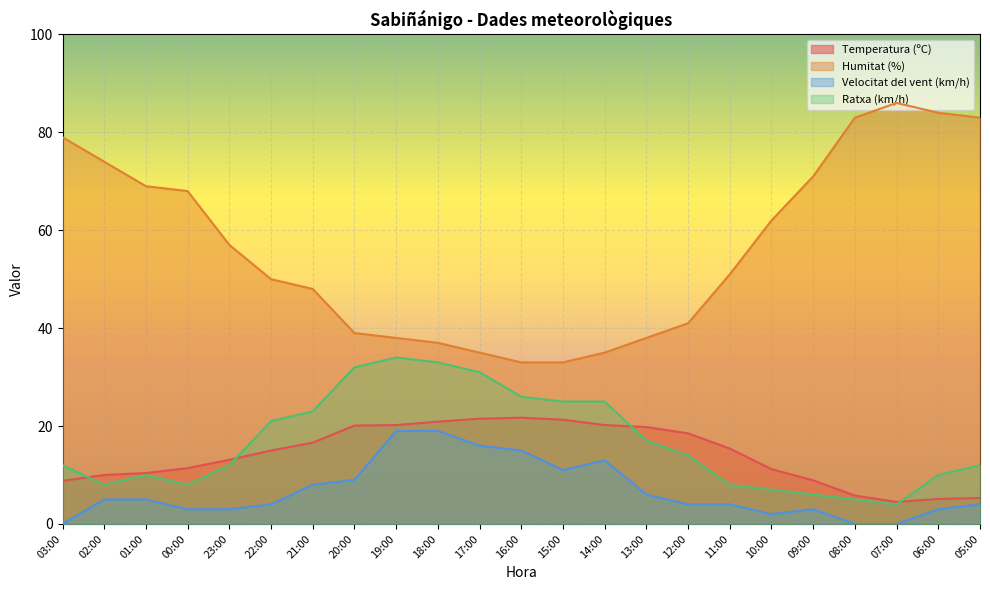

Between 02:00 and 23:00, which series saw the biggest shift?

Humitat (%)